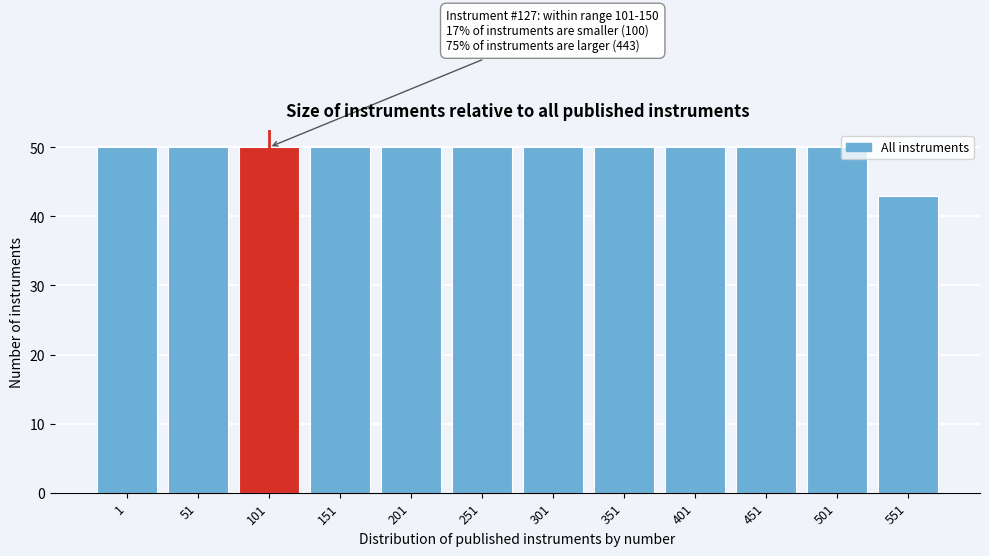

Reading right to left, what are all the values shown in this chart?

43	50	50	50	50	50	50	50	50	50	50	50